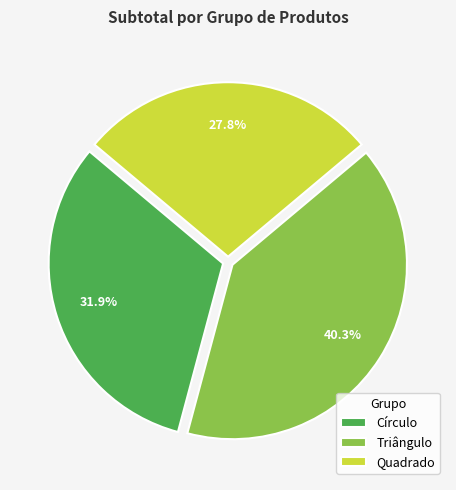

How many segments does this pie chart have?

3